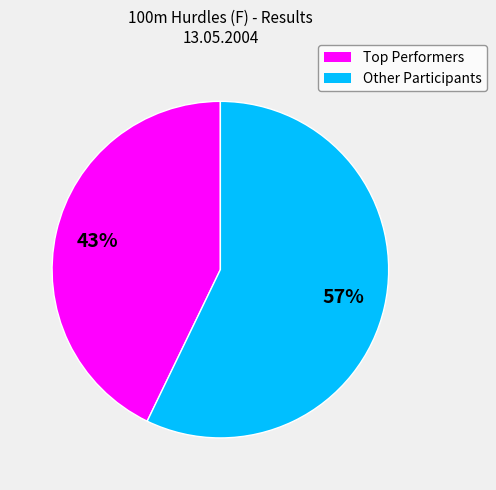

Count the number of slices in the pie.

2